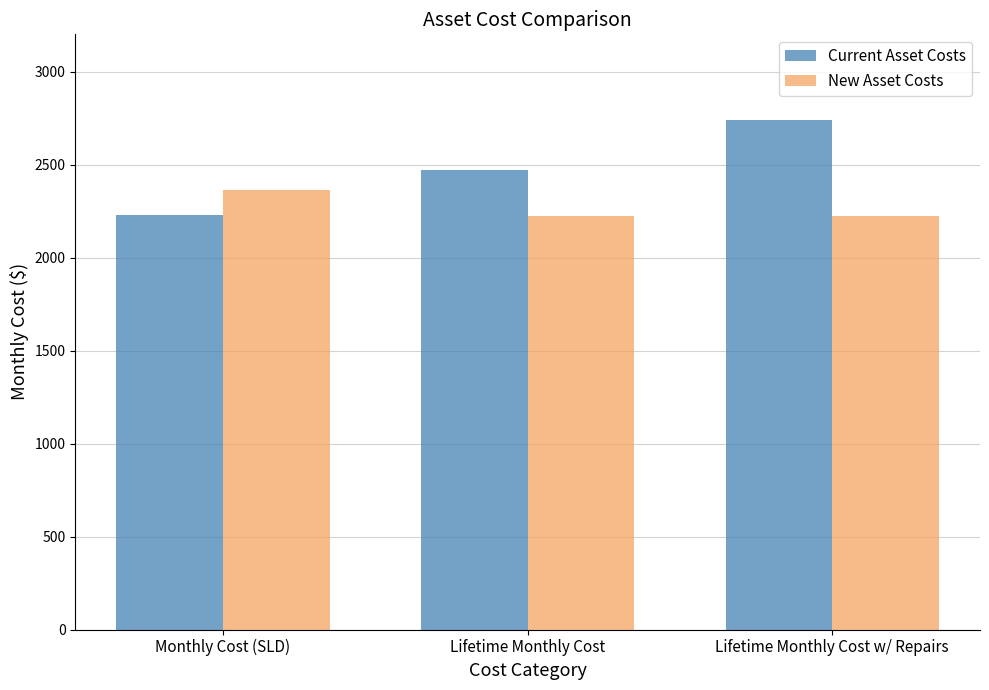

Count the number of categories in the chart.

3